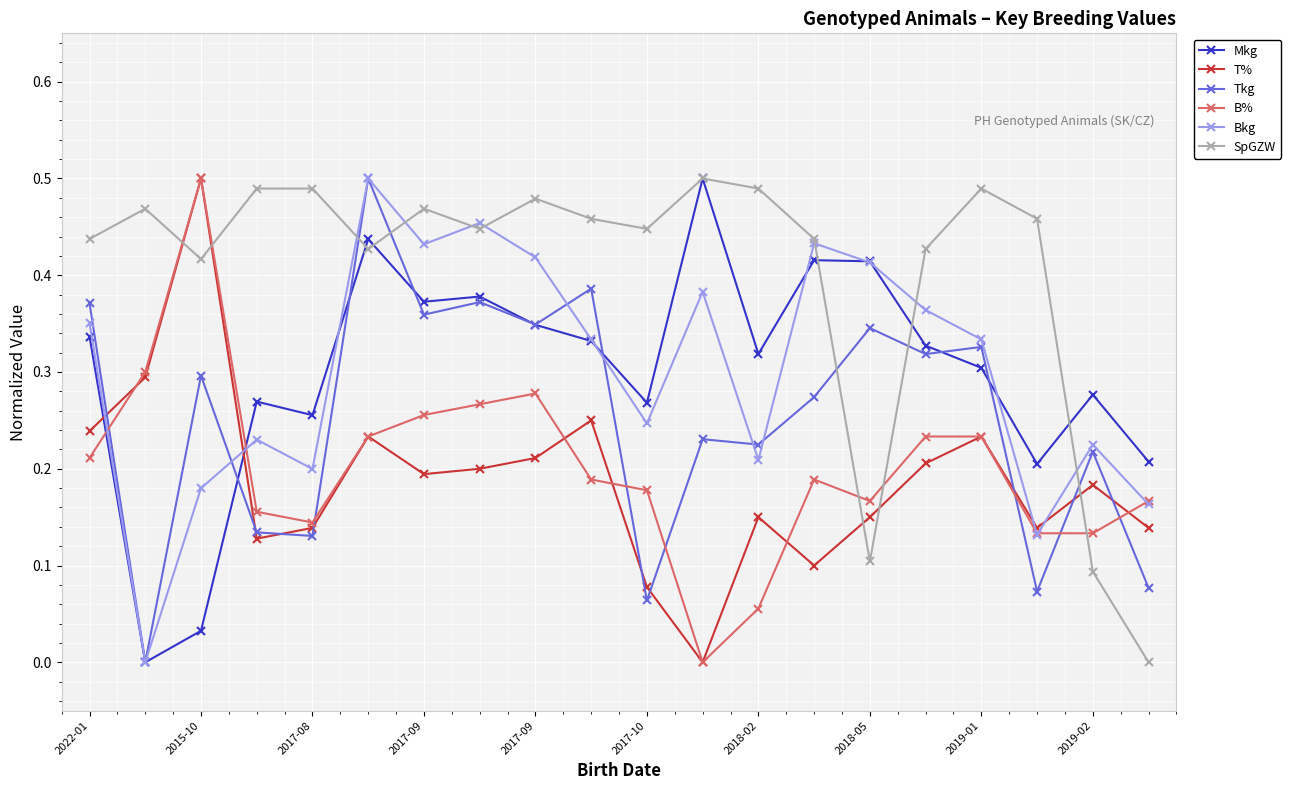

Which series has the largest total across all categories?

SpGZW